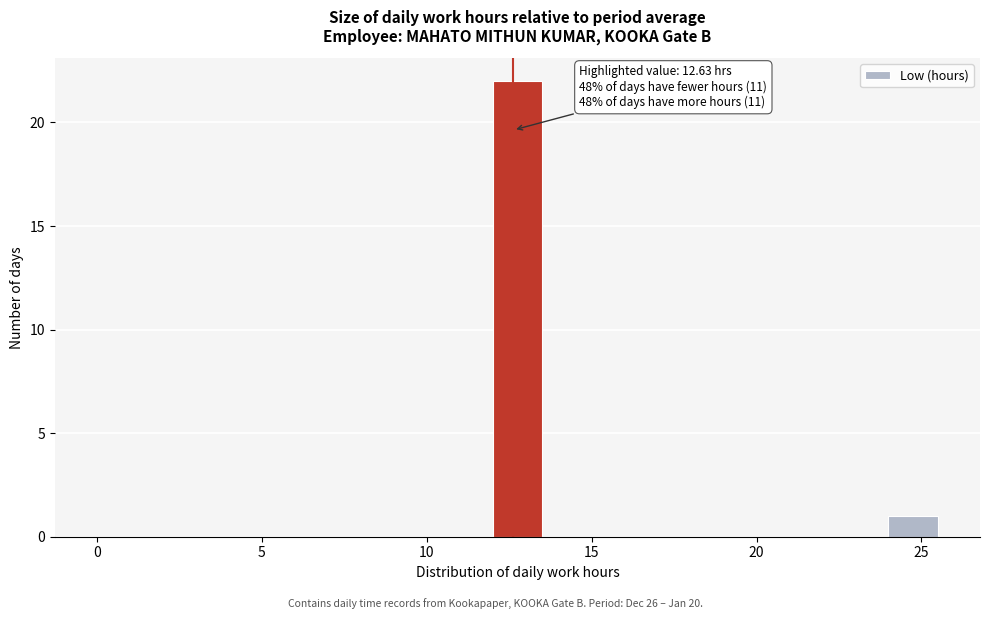

Around what value on the x-axis is the tallest bar? Give the approximate position of its centre, as read against the axis.

13.0